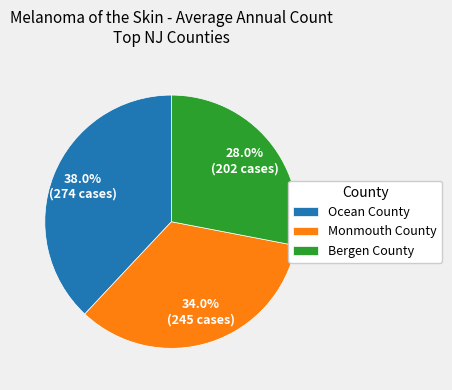

Which has a higher value, Bergen County or Ocean County?

Ocean County